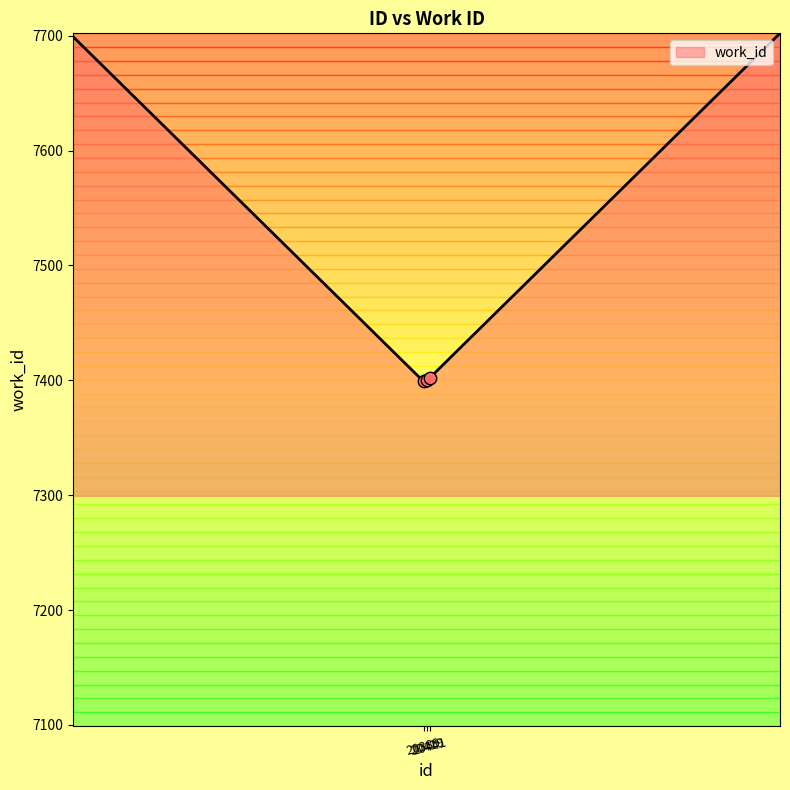

Which has a higher value, 20419 or 20389?

20419